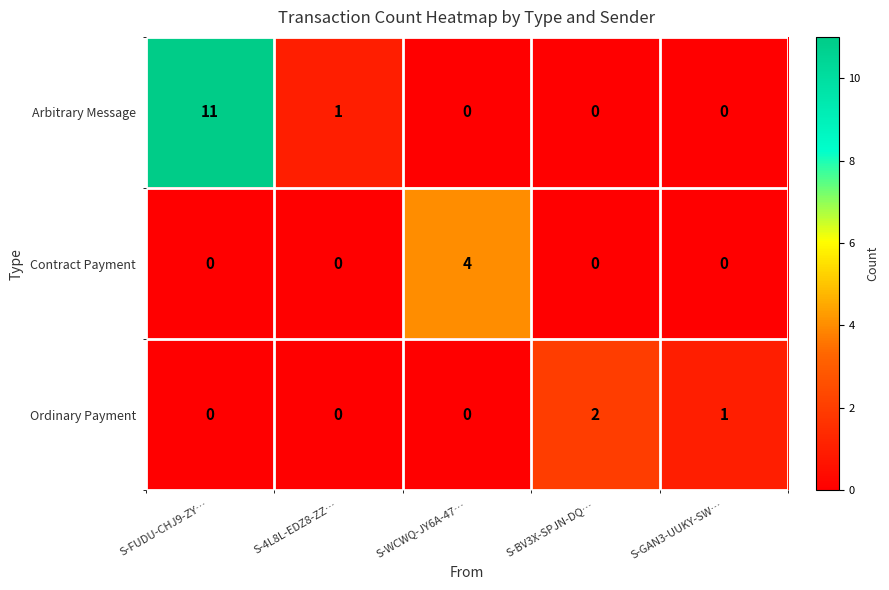

At which category does the chart reach its peak across all series?

S-FUDU-CHJ9-ZY…